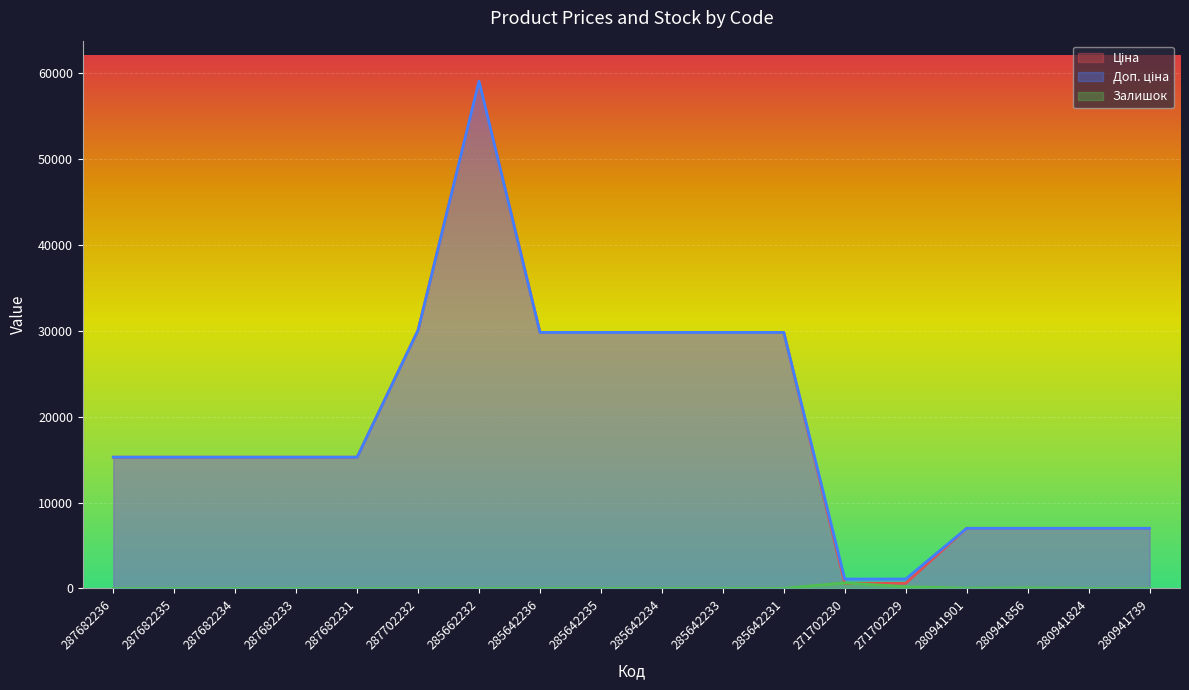

Where do Ціна and Залишок first cross each other?

285642231 and 271702230